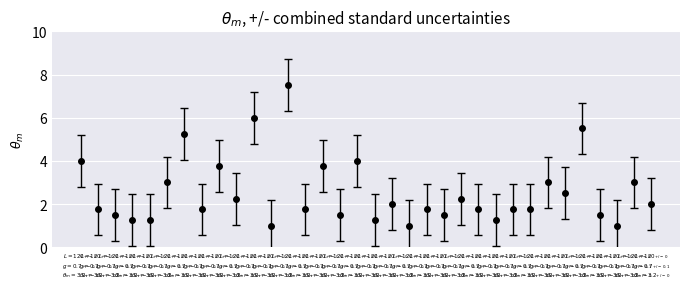

Count the number of categories in the chart.

34